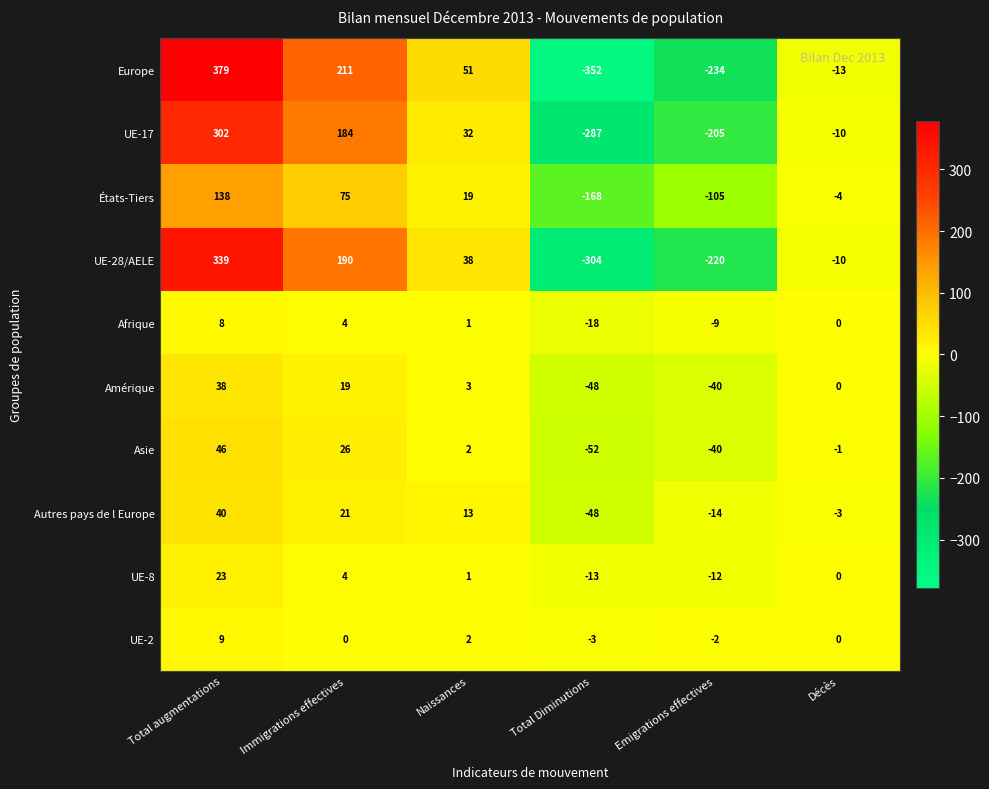

Which series has the widest spread of values?

Europe